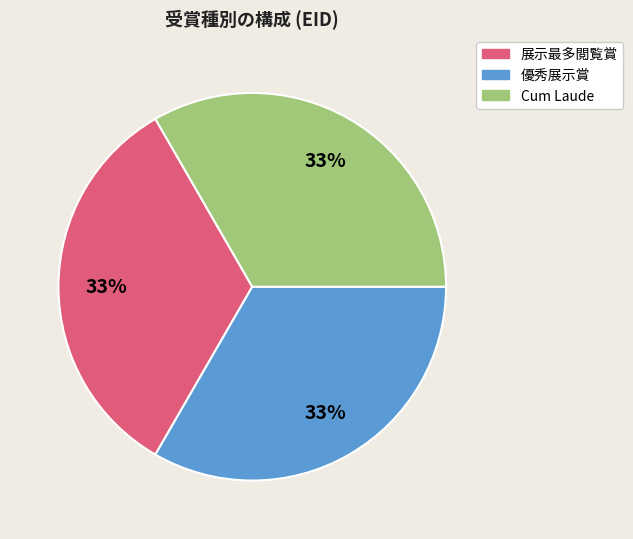

Does Cum Laude represent more than half of the total?

No